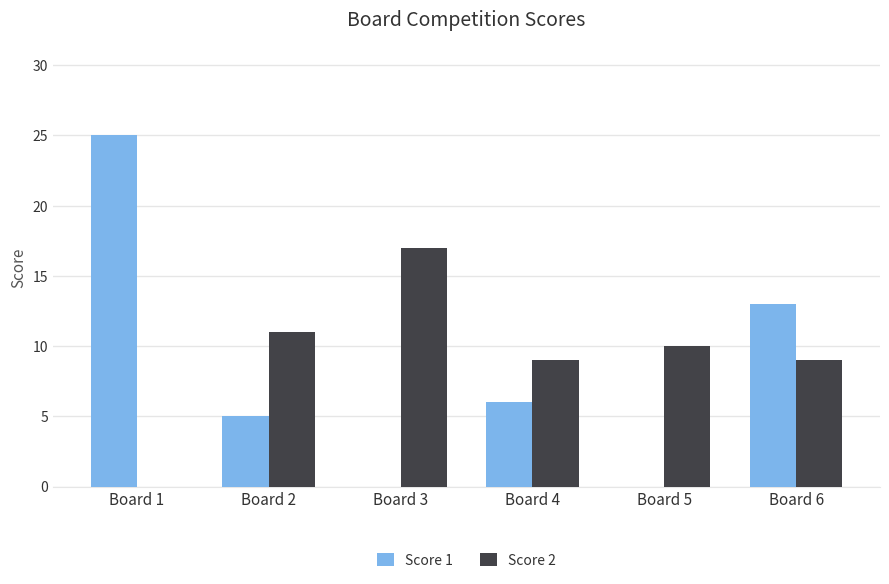

At which category is the sum across all series the highest?

Board 1